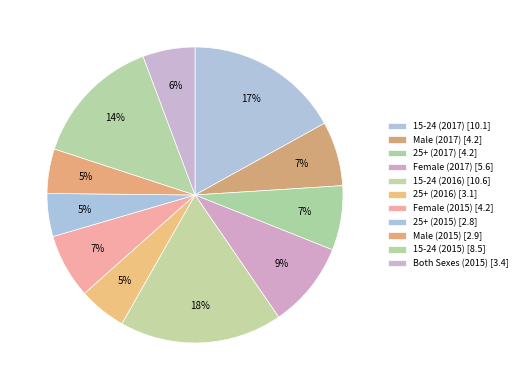

How many slices are in this pie chart?

11